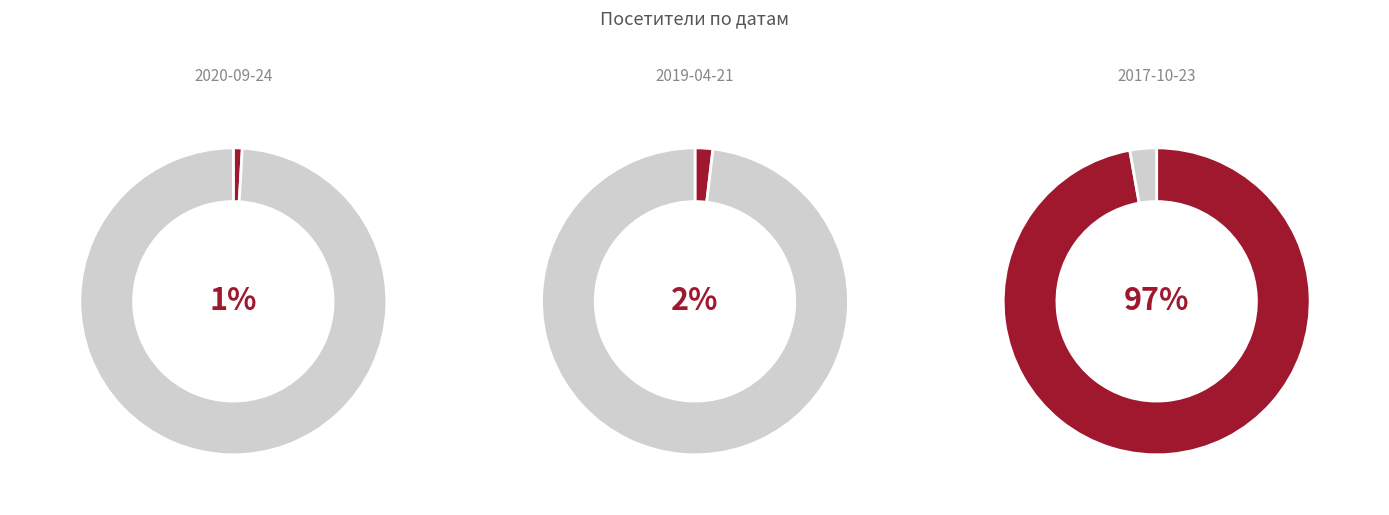

Between 2019-04-21 and 2017-10-23, which is larger?

2017-10-23